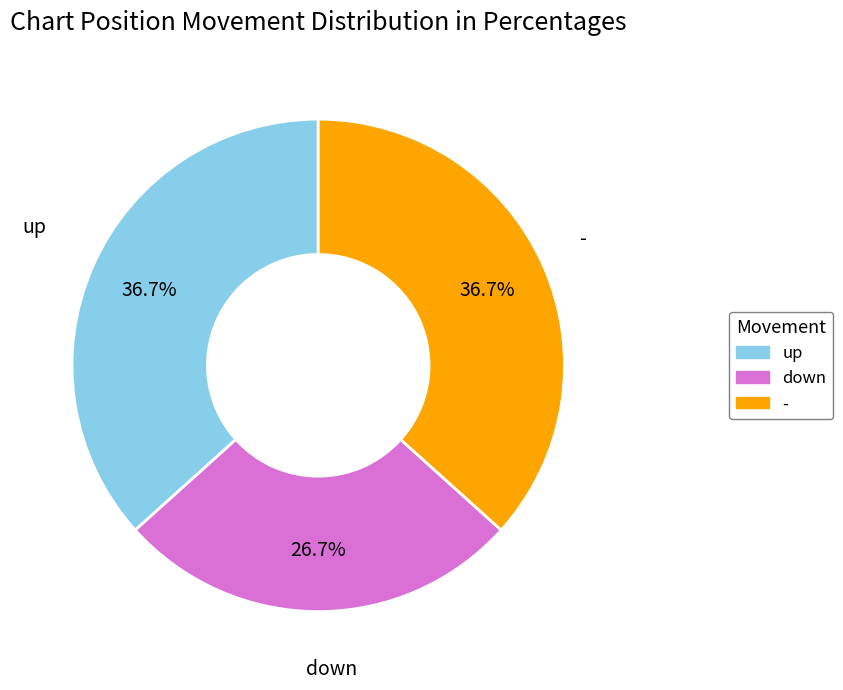

Which slice is the smallest?

down